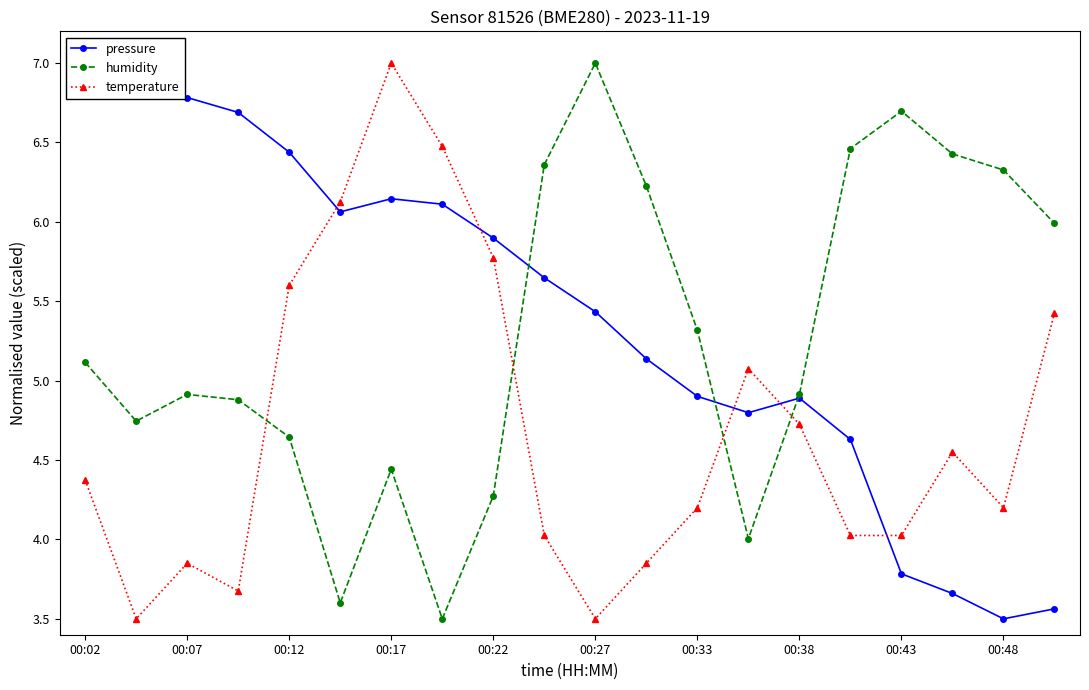

How many intersections are there between temperature and humidity?

4